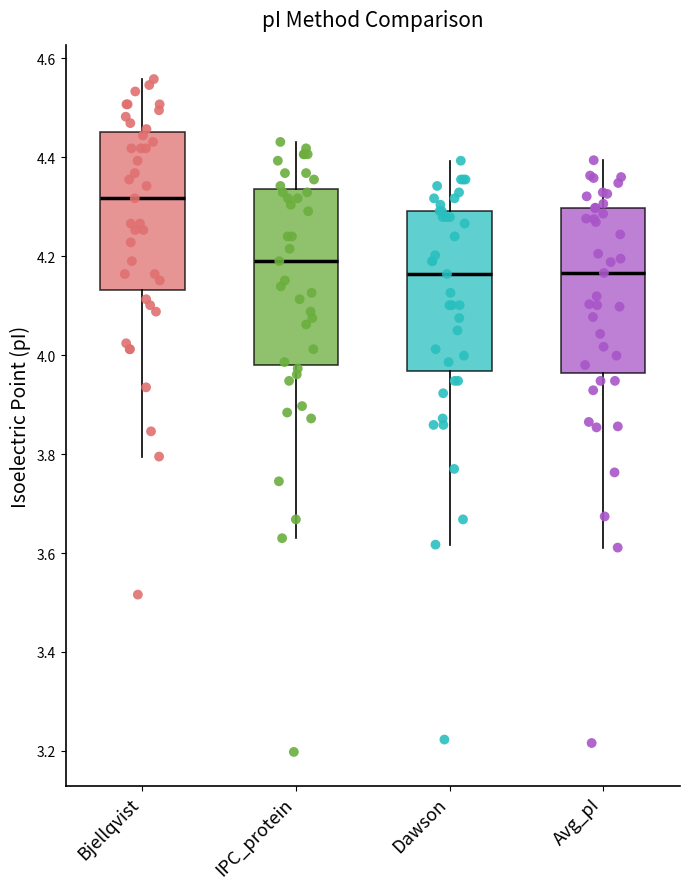

Reading left to right, read every box against the y-axis: the position of its median line, the range the box covers, and the ends of its whiskers. The values are not printed on the chart, so give them approximately, as read against the axis.

Bjellqvist: median 4.32, box 4.14 to 4.46, whiskers 3.80 to 4.56
IPC_protein: median 4.20, box 3.98 to 4.34, whiskers 3.64 to 4.44
Dawson: median 4.16, box 3.96 to 4.30, whiskers 3.62 to 4.40
Avg_pI: median 4.16, box 3.96 to 4.30, whiskers 3.62 to 4.40